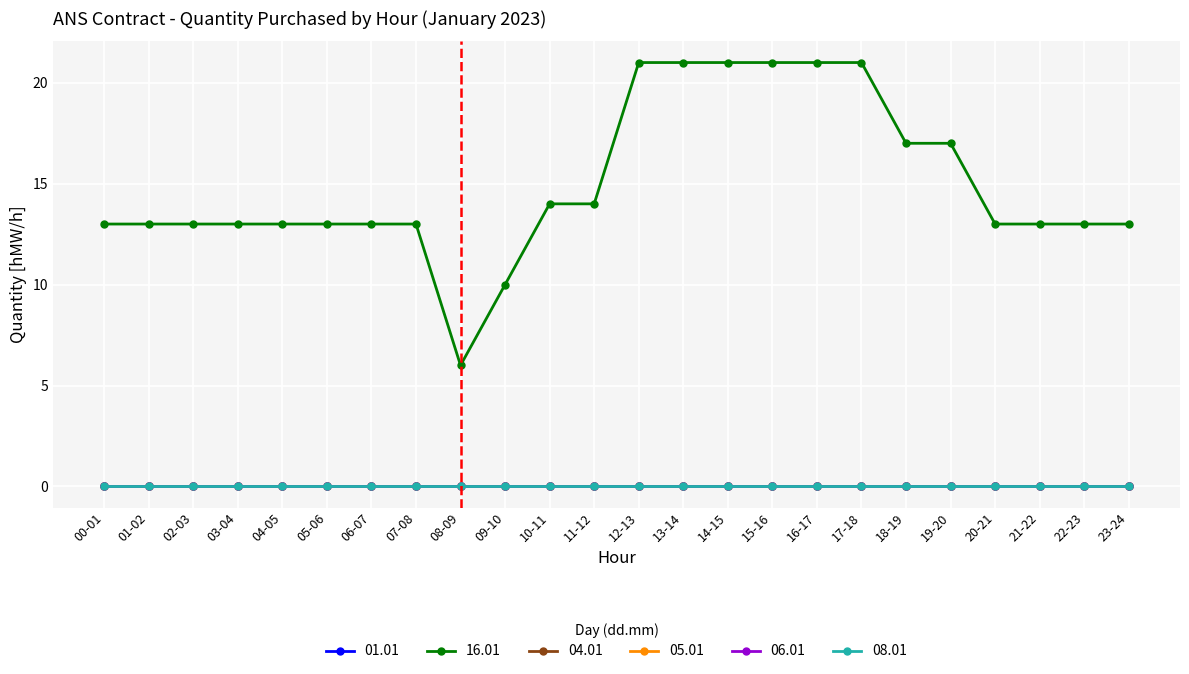

What is the difference between the highest and lowest values at 08-09?

6